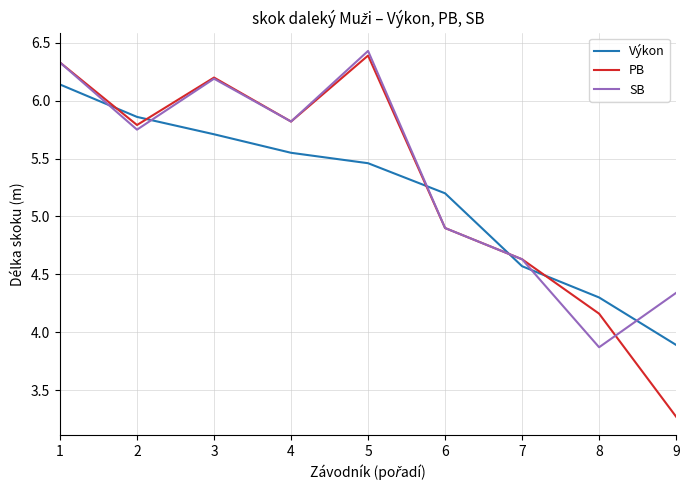

What is the maximum value for PB?

6.4